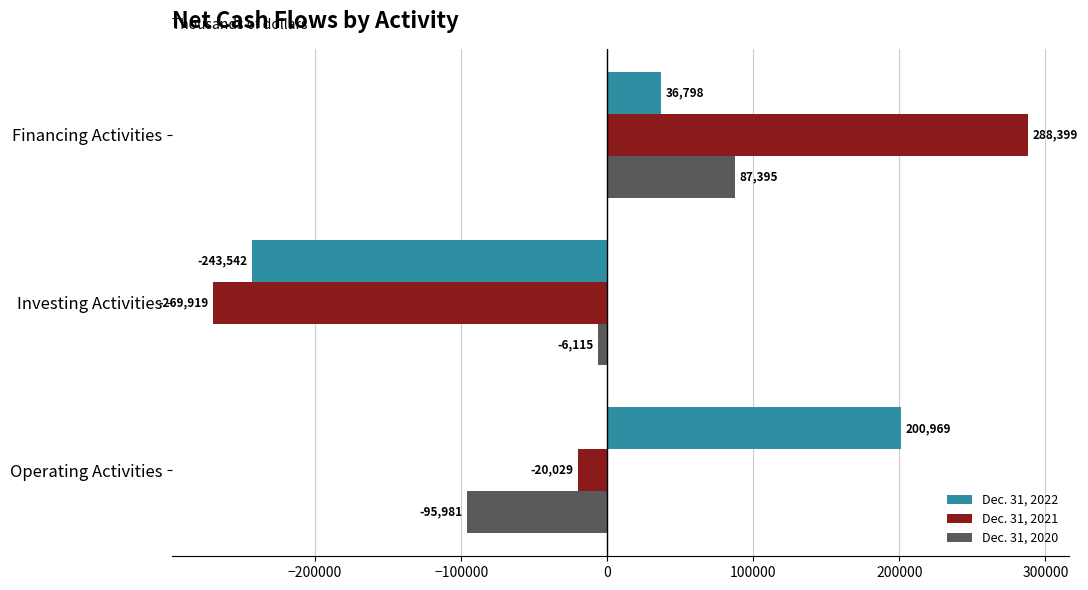

What are all the series names shown in the legend?

Dec. 31, 2022, Dec. 31, 2021, Dec. 31, 2020